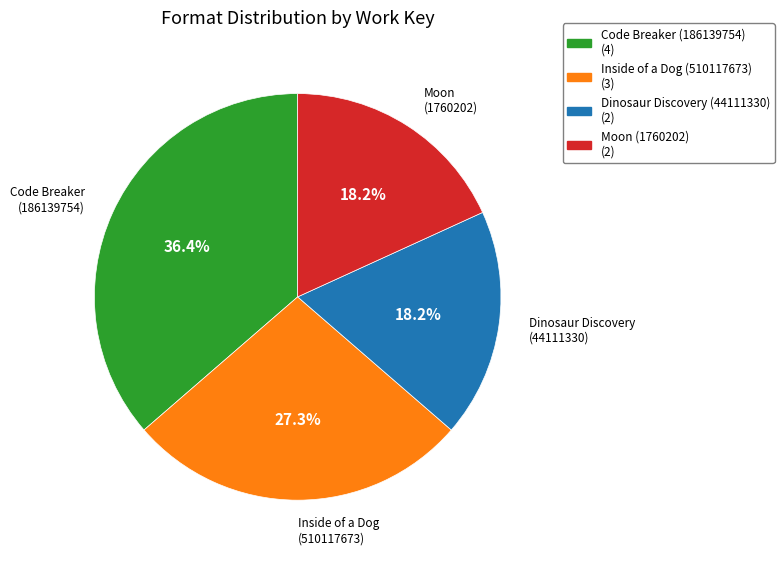

Does Moon (1760202) account for over 50% of the chart?

No